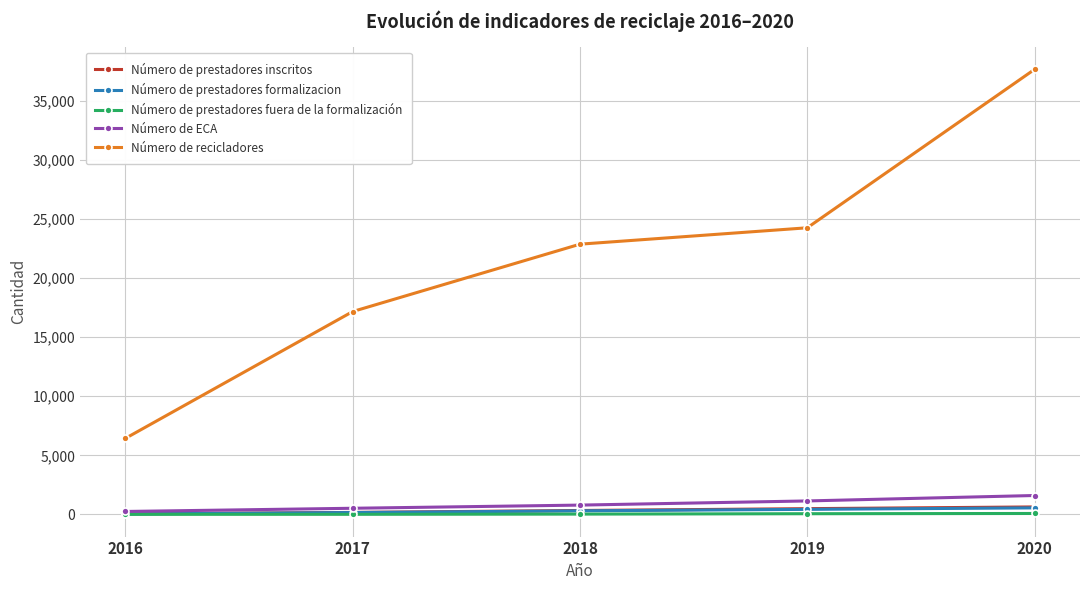

What is the maximum value shown in the chart?

37673